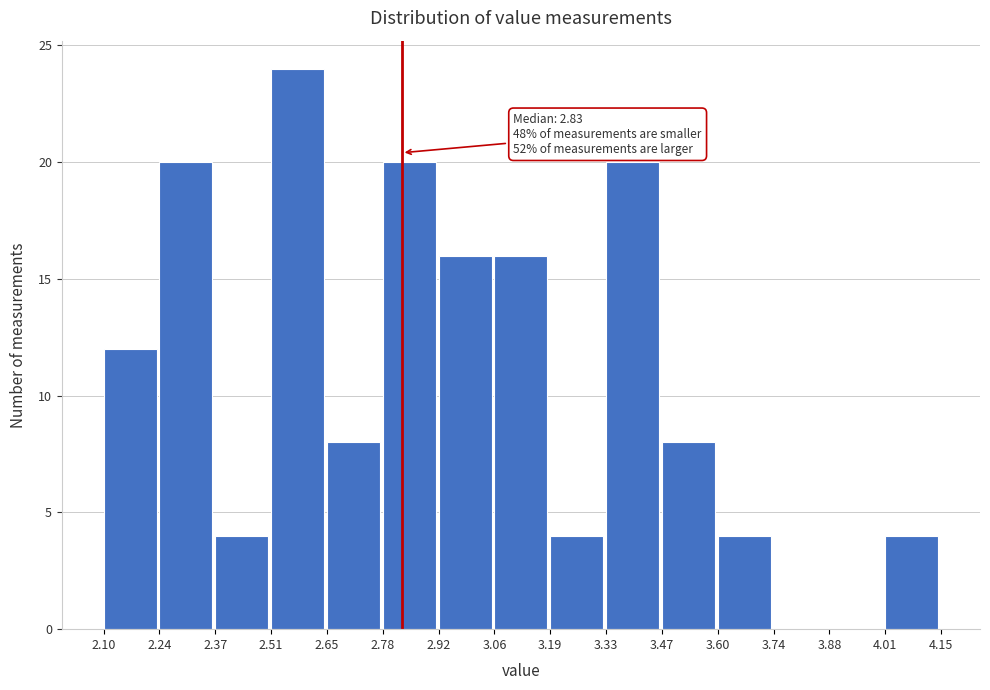

Over which range of the x-axis is the bar tallest?

2.51 to 2.65